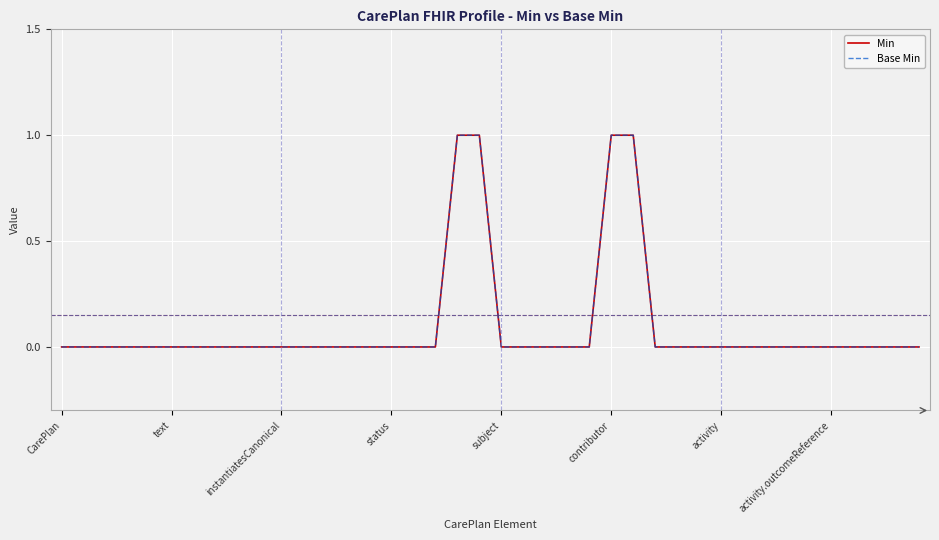

Which series has the largest total across all categories?

Min